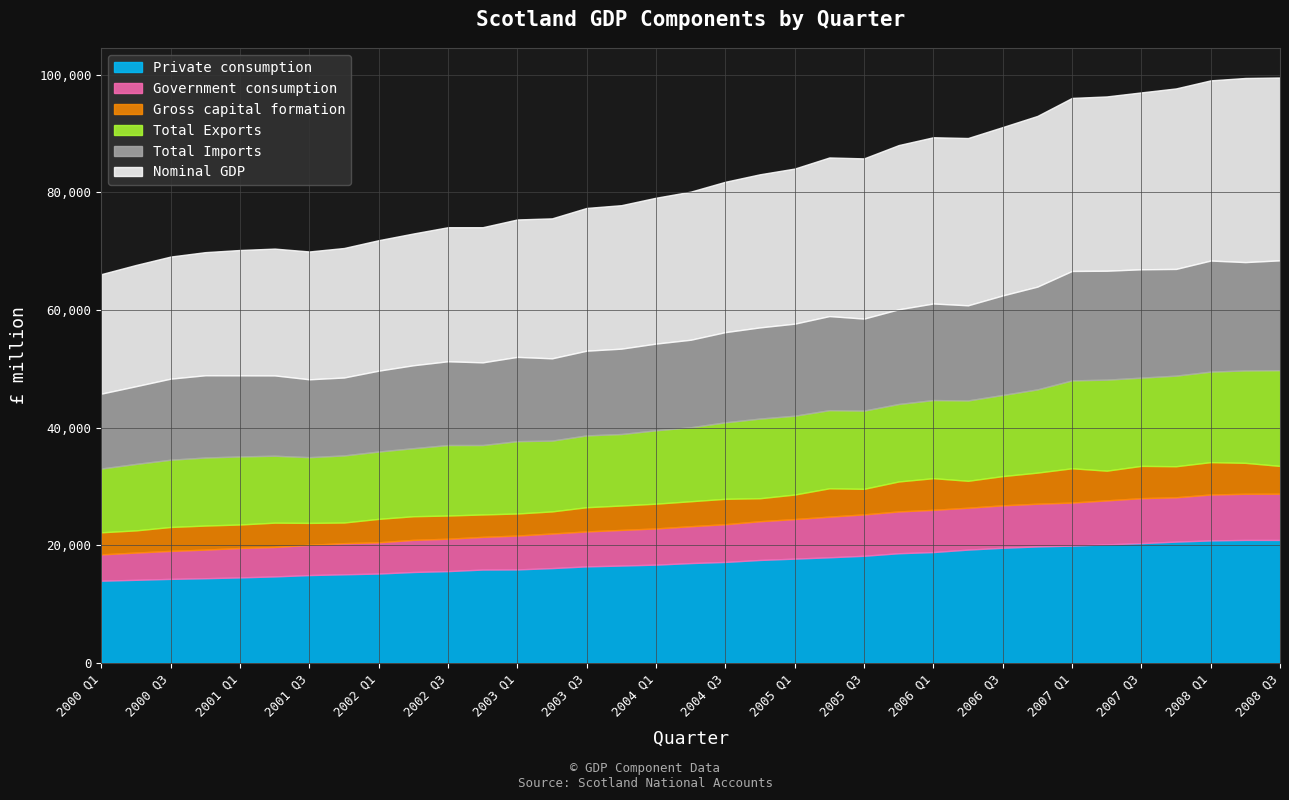

How many lines are shown in the chart?

6